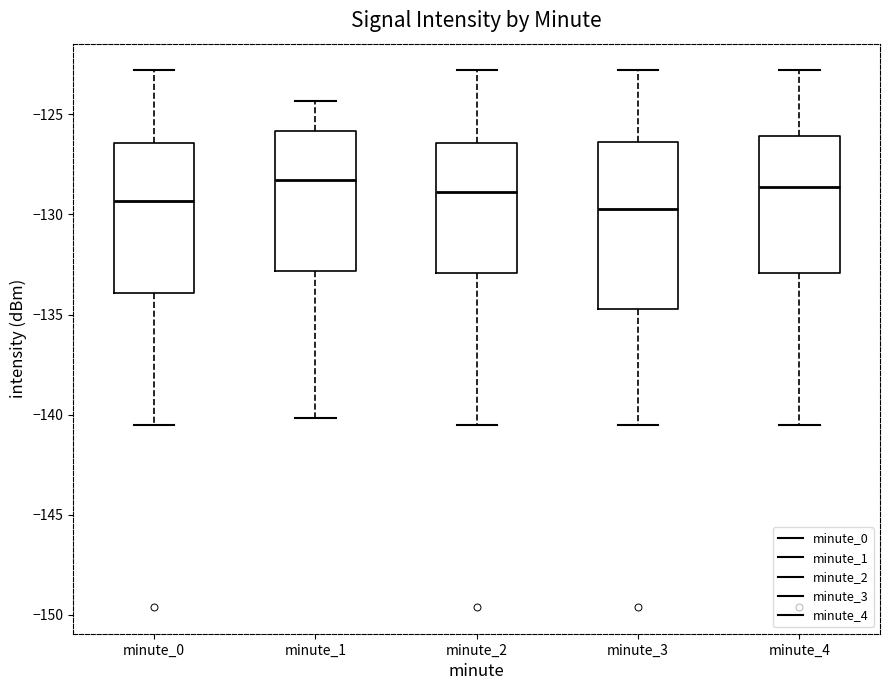

Comparing the boxes themselves (not the whiskers), which one is the tallest?

minute_3